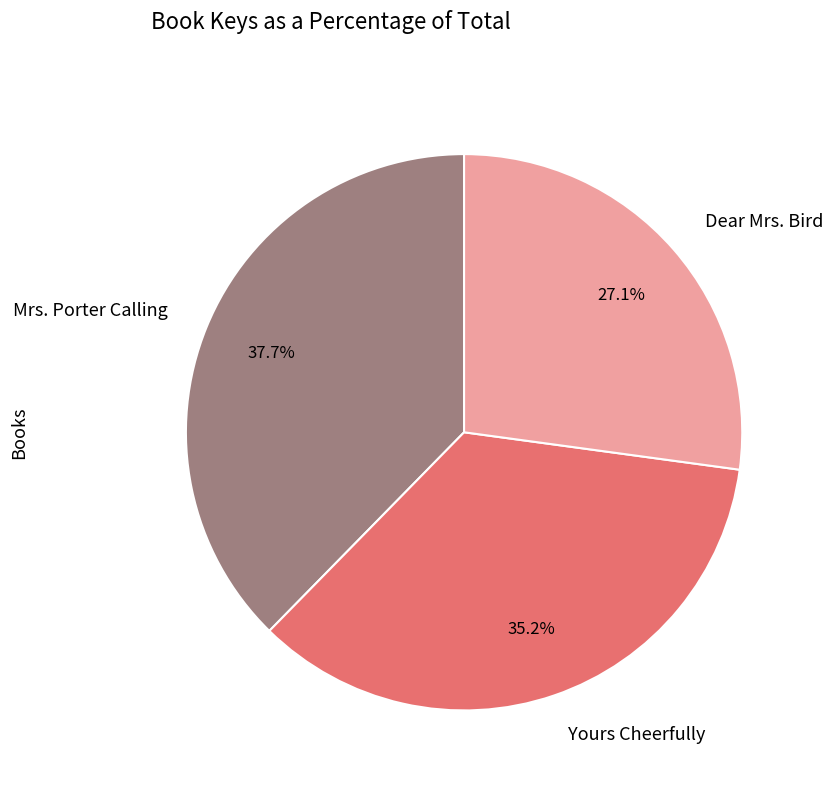

Is Mrs. Porter Calling the majority of the pie?

No